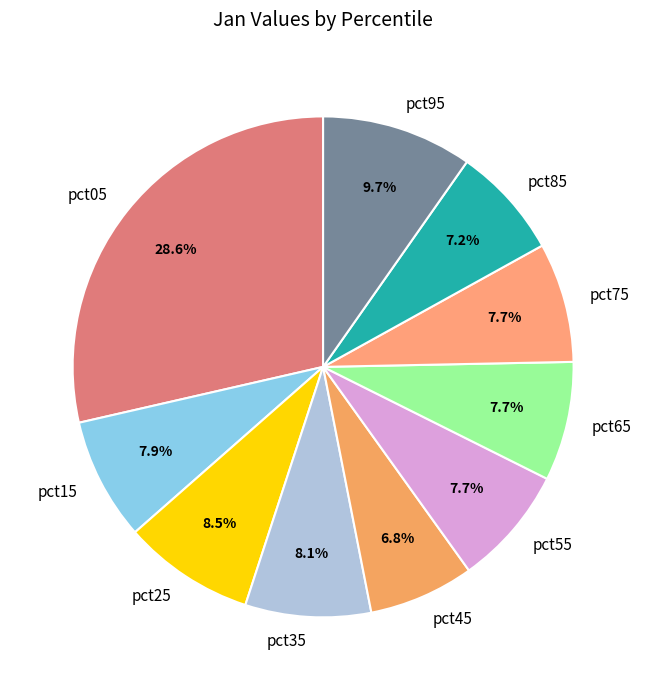

How many segments does this pie chart have?

10